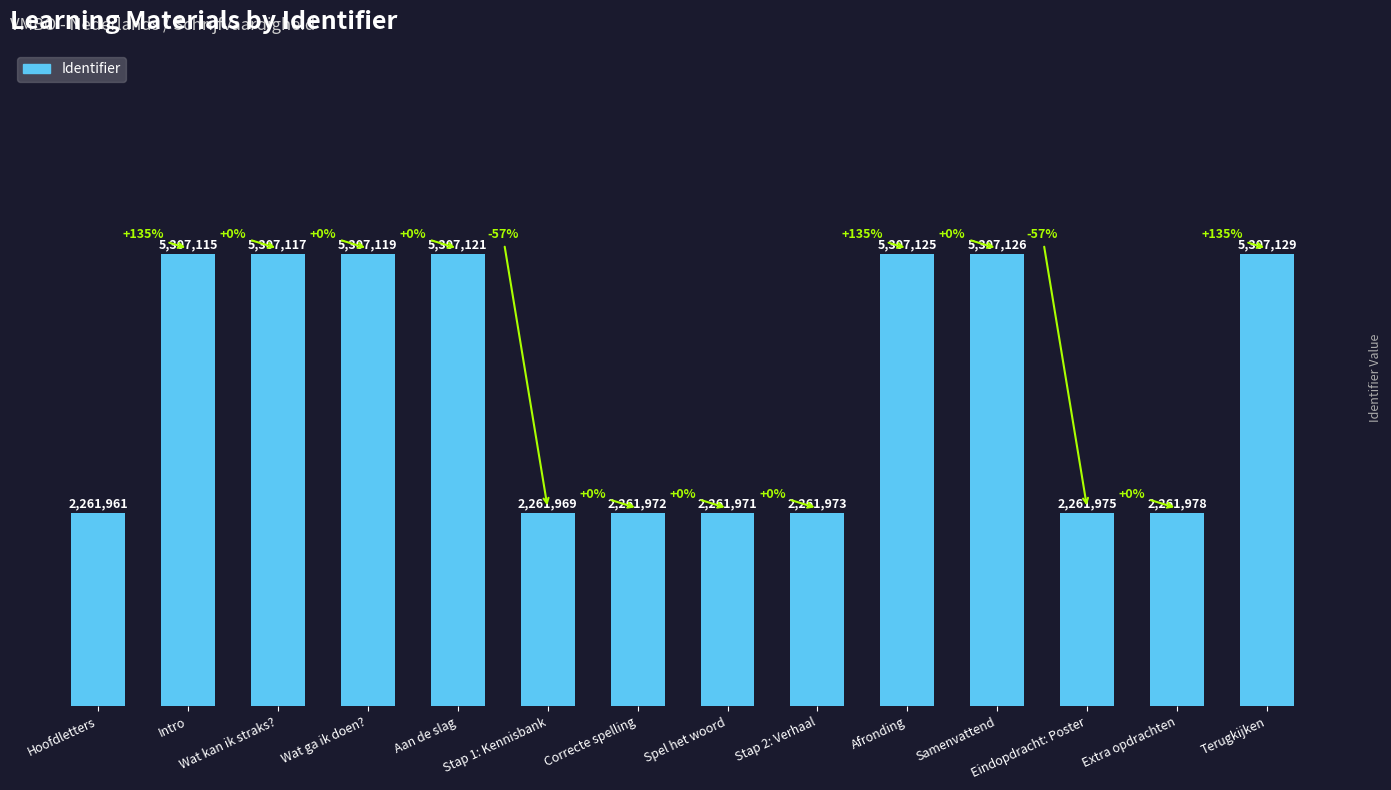

Reading left to right, transcribe all the data shown in this chart.

Hoofdletters=2261961	Intro=5307115	Wat kan ik straks?=5307117	Wat ga ik doen?=5307119	Aan de slag=5307121	Stap 1: Kennisbank=2261969	Correcte spelling=2261972	Spel het woord=2261971	Stap 2: Verhaal=2261973	Afronding=5307125	Samenvattend=5307126	Eindopdracht: Poster=2261975	Extra opdrachten=2261978	Terugkijken=5307129